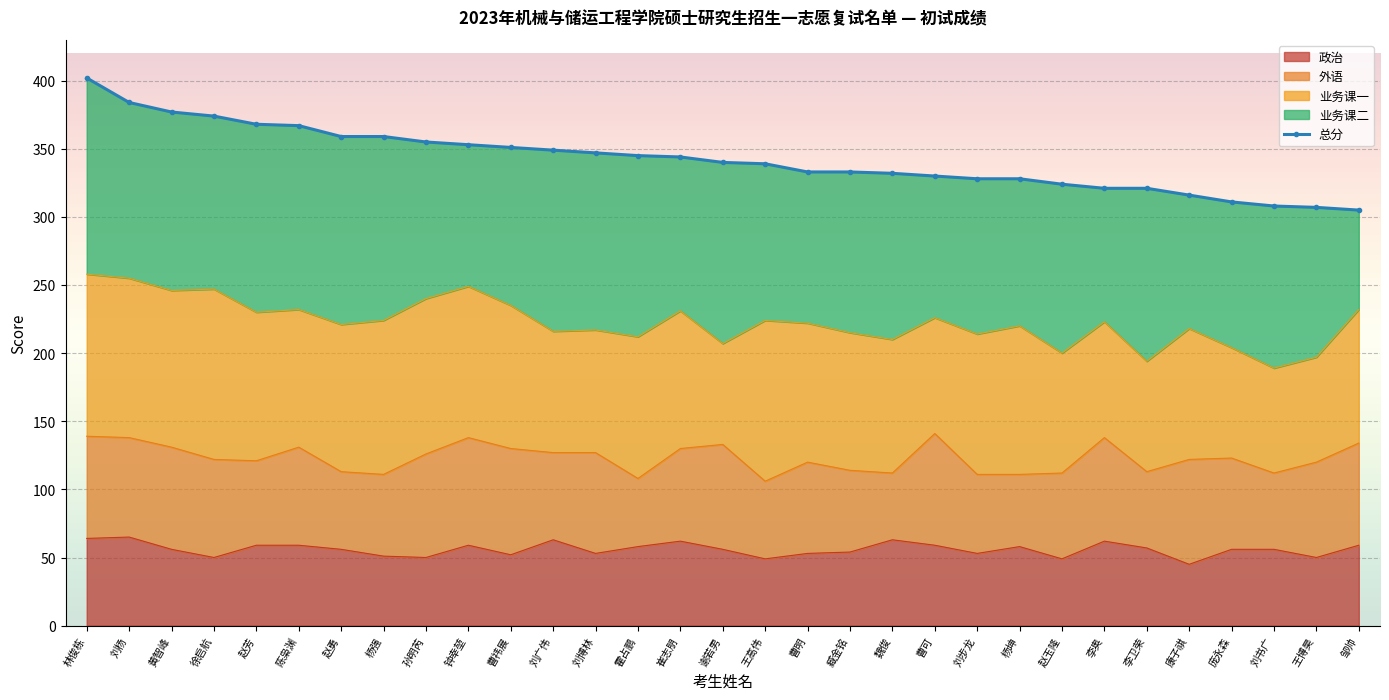

List the labels in order of value, smallest first.

邹帅, 王博昊, 刘书广, 庞永森, 康子祺, 李奥, 李卫荣, 赵玉隆, 刘步龙, 杨坤, 曹可, 魏俊, 曹明, 臧金铭, 王高伟, 谢若男, 崔志朋, 霍占鹏, 刘博林, 刘广伟, 曹祎展, 钟幸堃, 孙明芮, 赵勇, 杨强, 陈枭渊, 赵芳, 徐启航, 黄智峰, 刘杨, 林俊栋